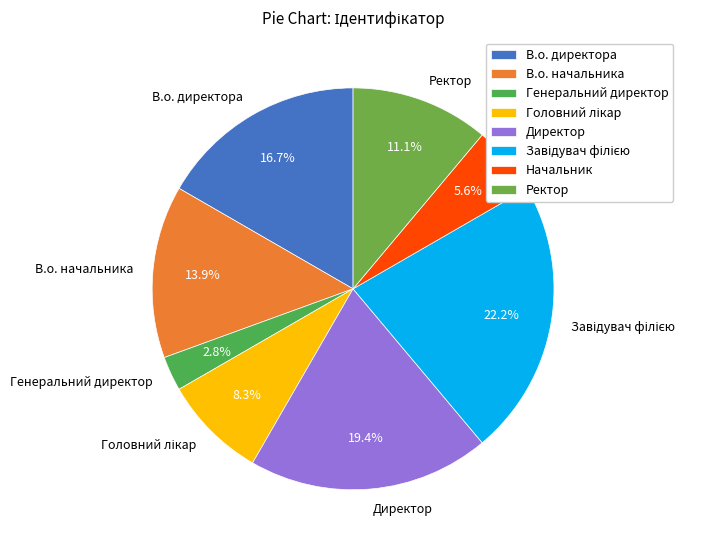

To the nearest percent, what is the average slice percentage?

12%